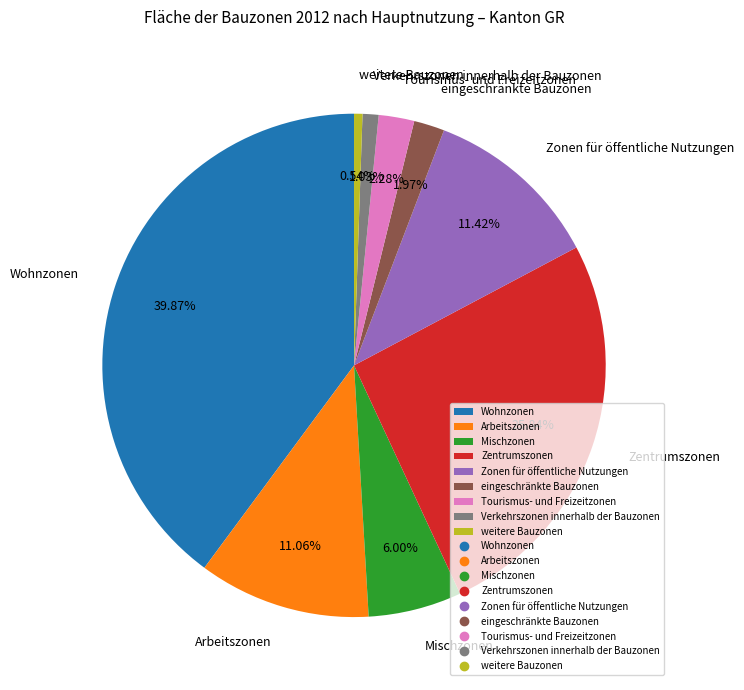

What is the ratio of the value at Zentrumszonen to the value at Arbeitszonen?

2.3